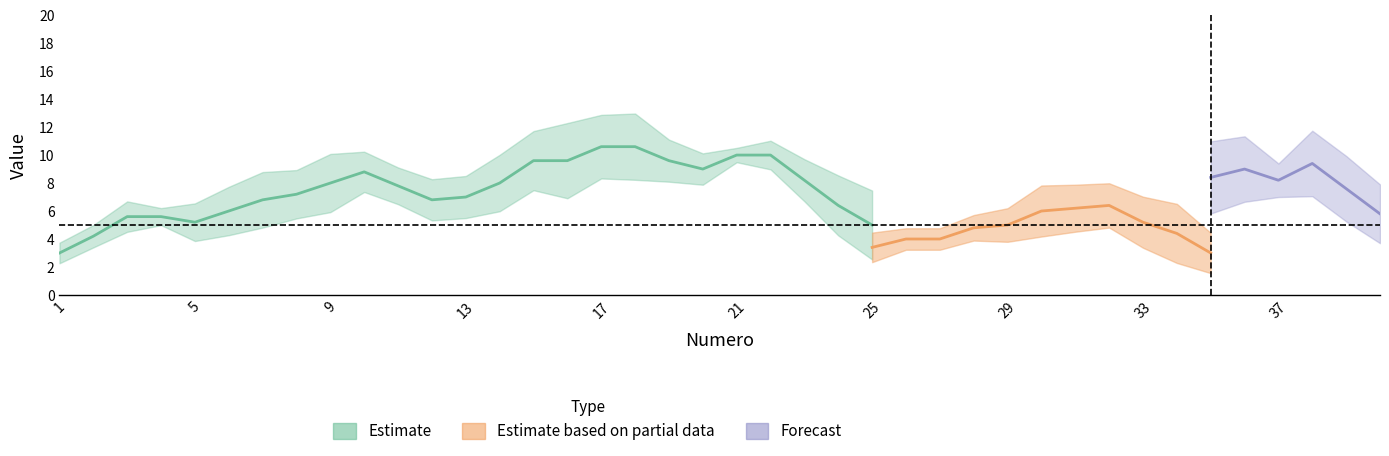

In C5, how many points are lower than both neighbors (excluding endpoints)?

5